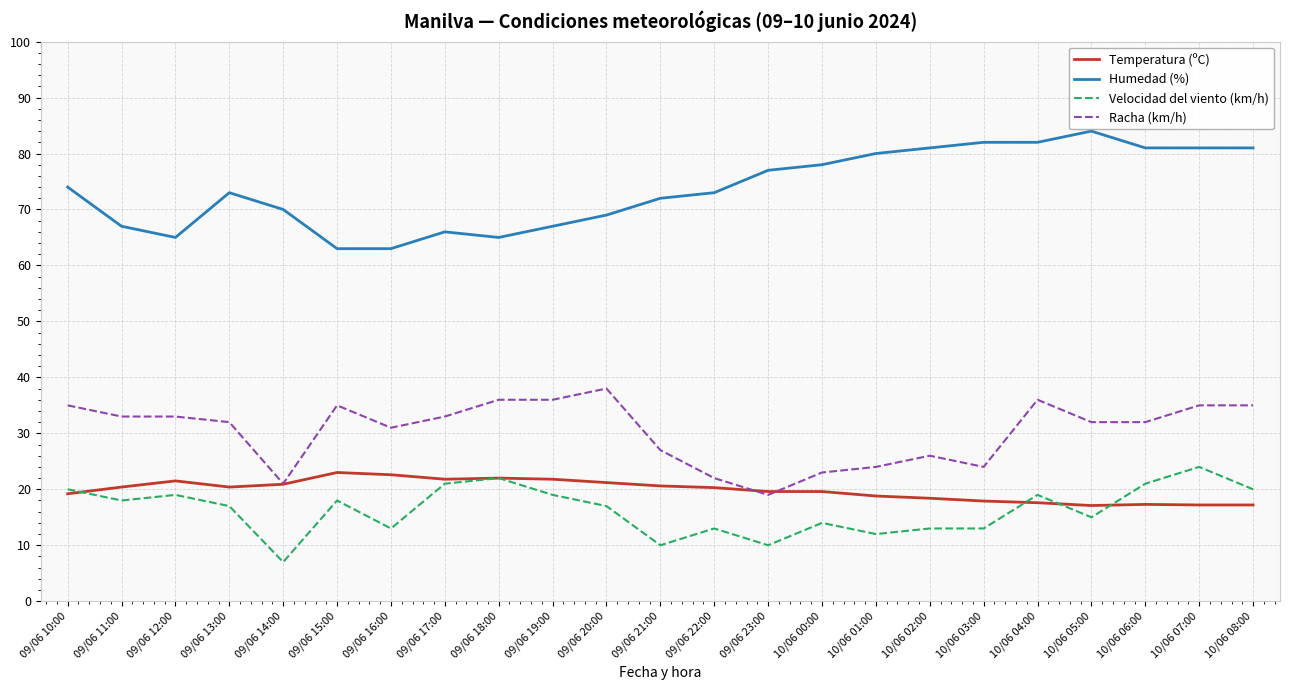

Between 10/06 01:00 and 10/06 04:00, which series saw the biggest shift?

Racha (km/h)